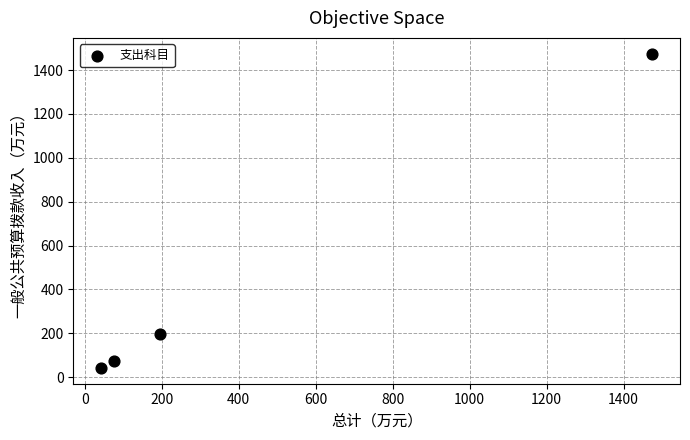

What Y value in the scatter plot is closest to 758?

195.0